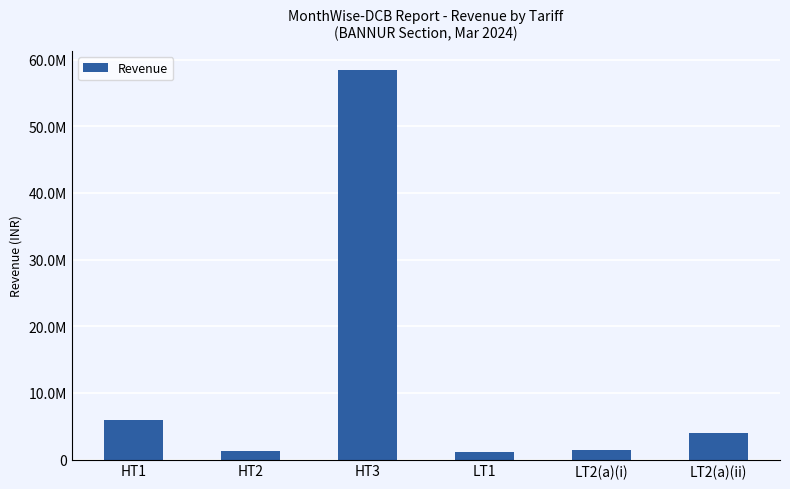

Reading left to right, transcribe all the data shown in this chart.

5991581.8	1304603.6	58411691.4	1179581.4	1418904.3	4031956.9